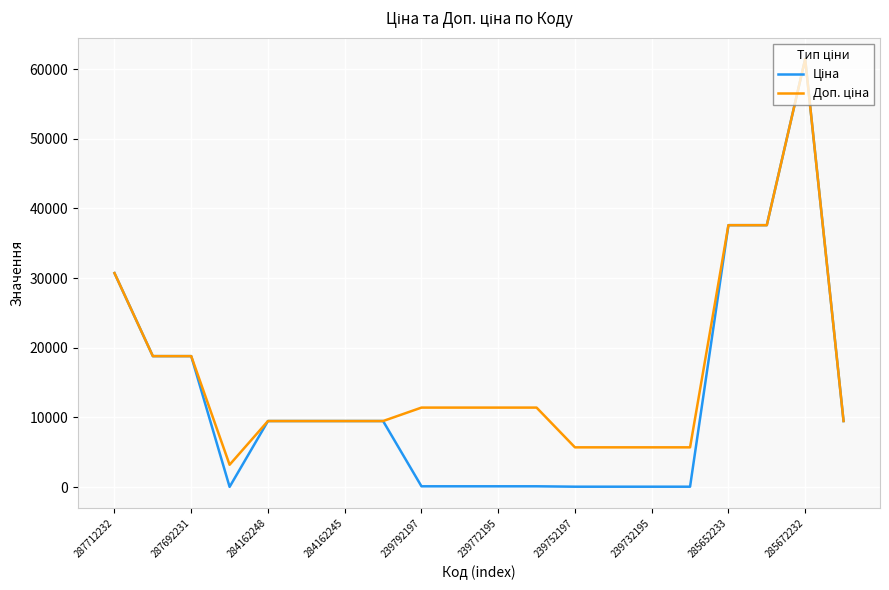

Which series has the largest total across all categories?

Доп. ціна